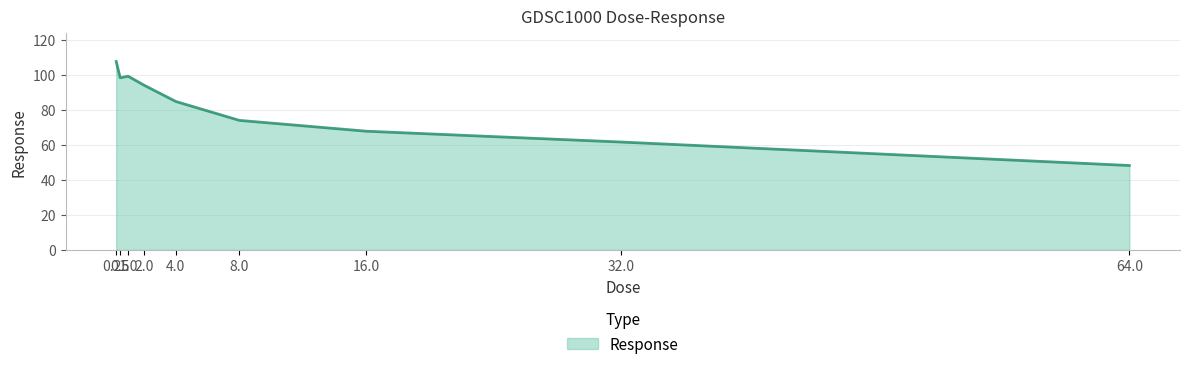

What is the difference between the maximum and minimum values?

59.4